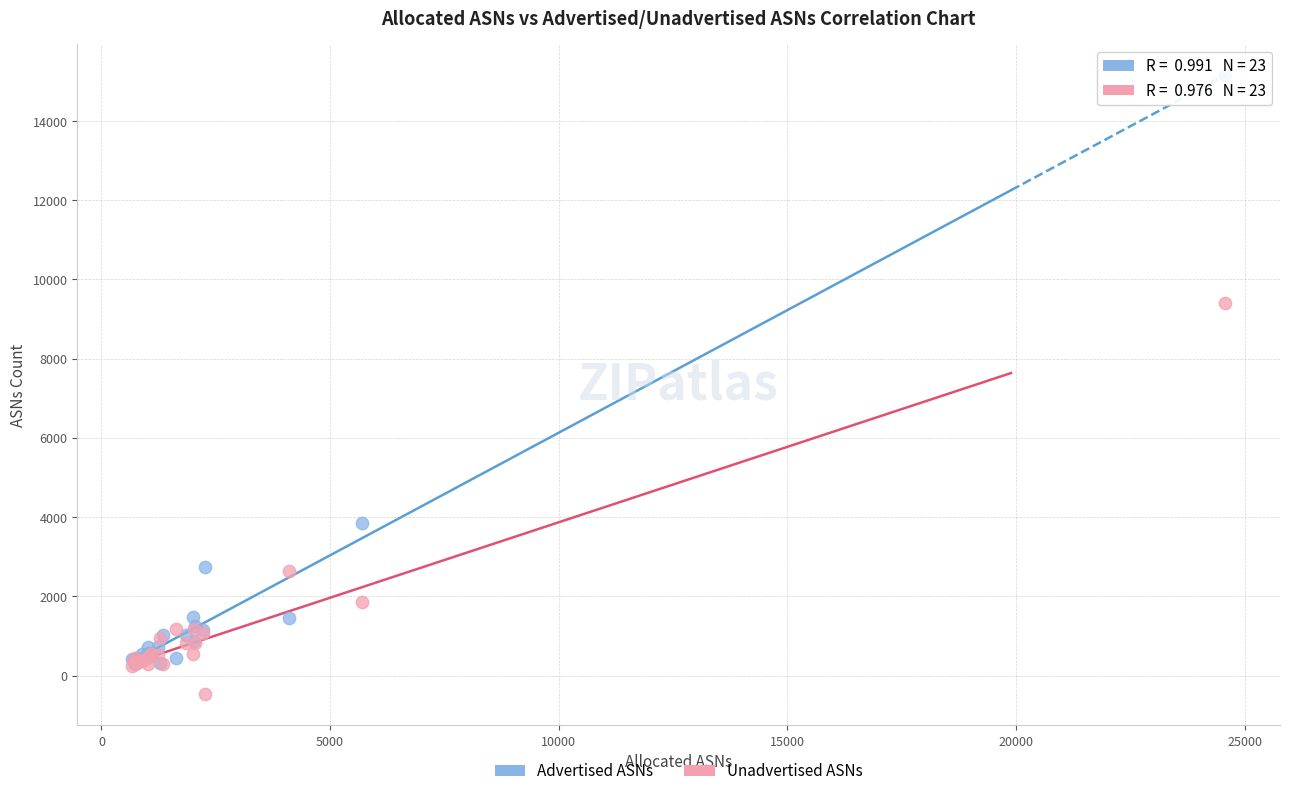

What are all the series names shown in the legend?

Advertised ASNs, Unadvertised ASNs